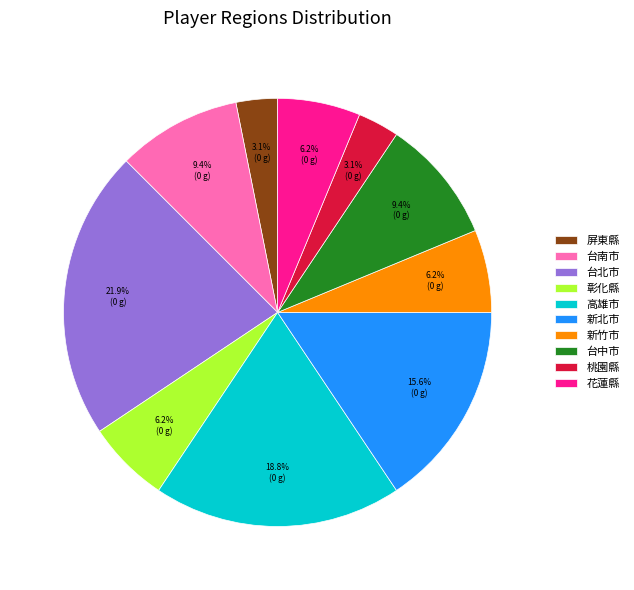

To the nearest percent, what is the difference between the largest and smallest slice percentages?

19%